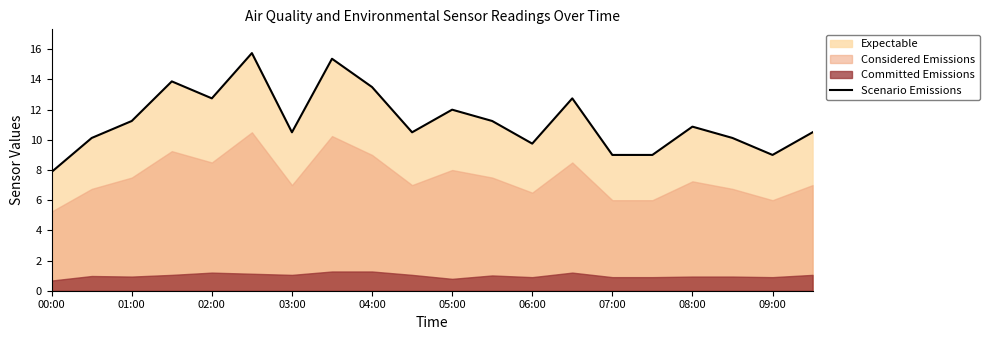

What is the sum of all values?

225.8